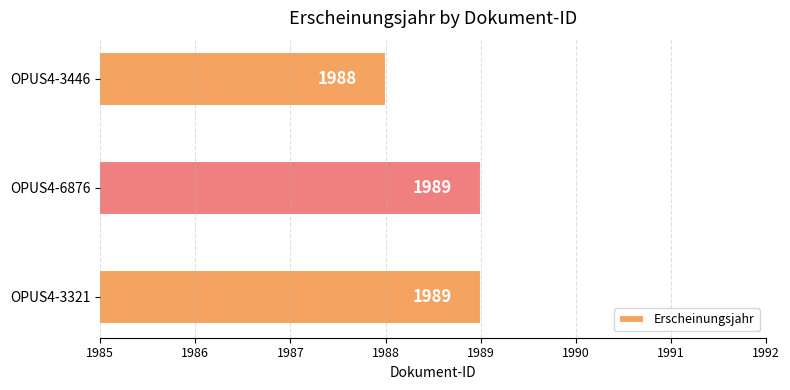

What is the greatest value displayed?

1989